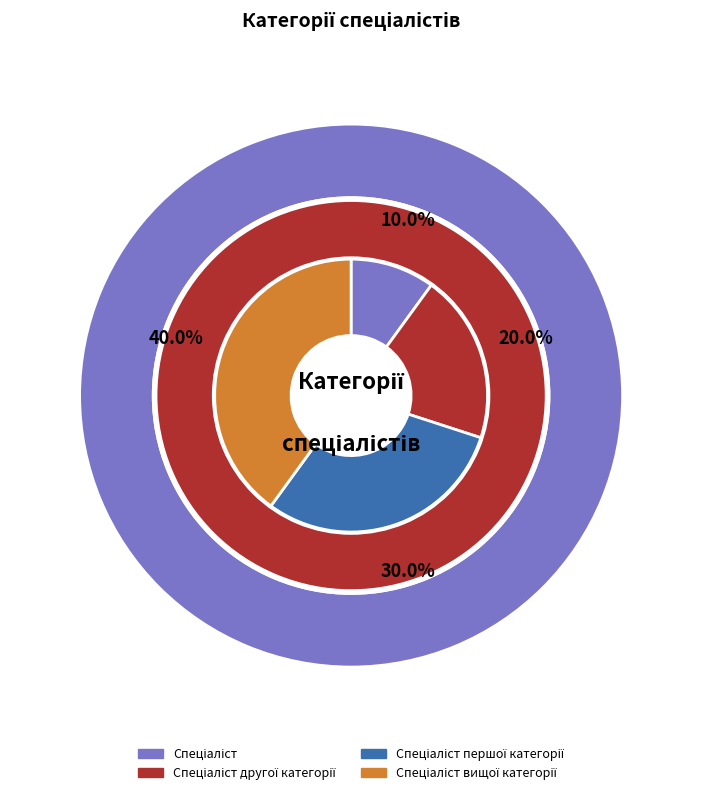

The Спеціаліст першої категорії slice represents 30% of the pie. True or false?

True